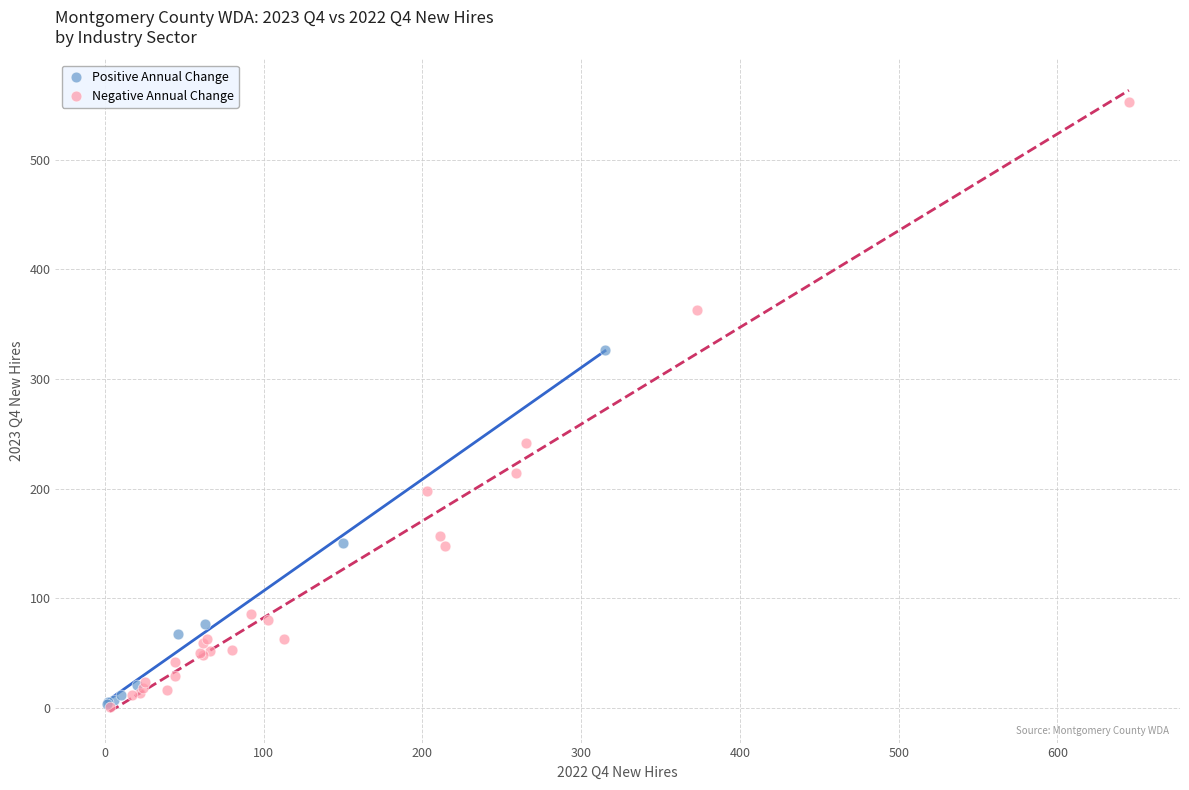

Which series reaches the maximum Y coordinate?

Negative Annual Change